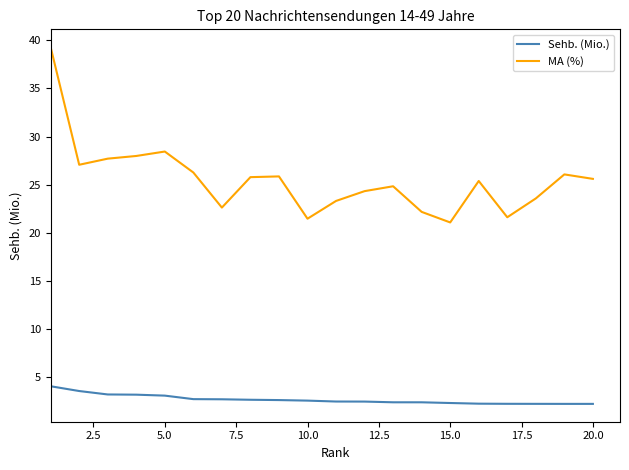

True or false: Sehb. (Mio.) and MA (%) intersect in this chart.

False